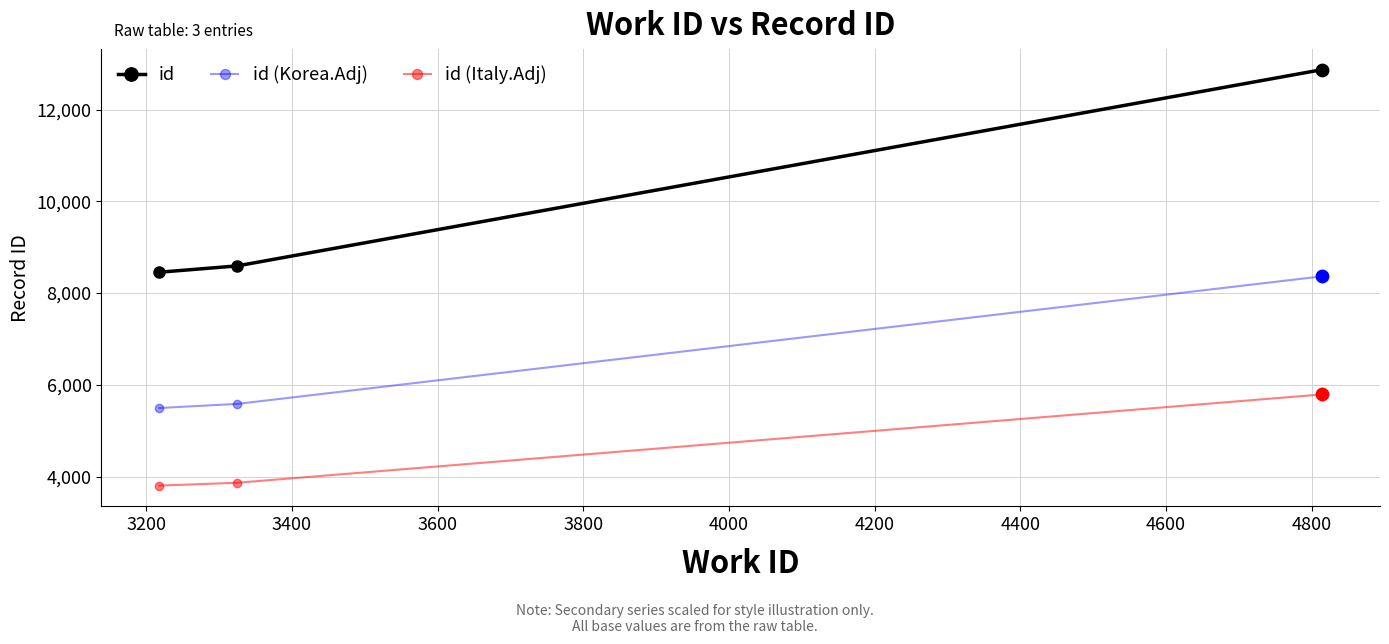

Which series has the widest spread of values?

id